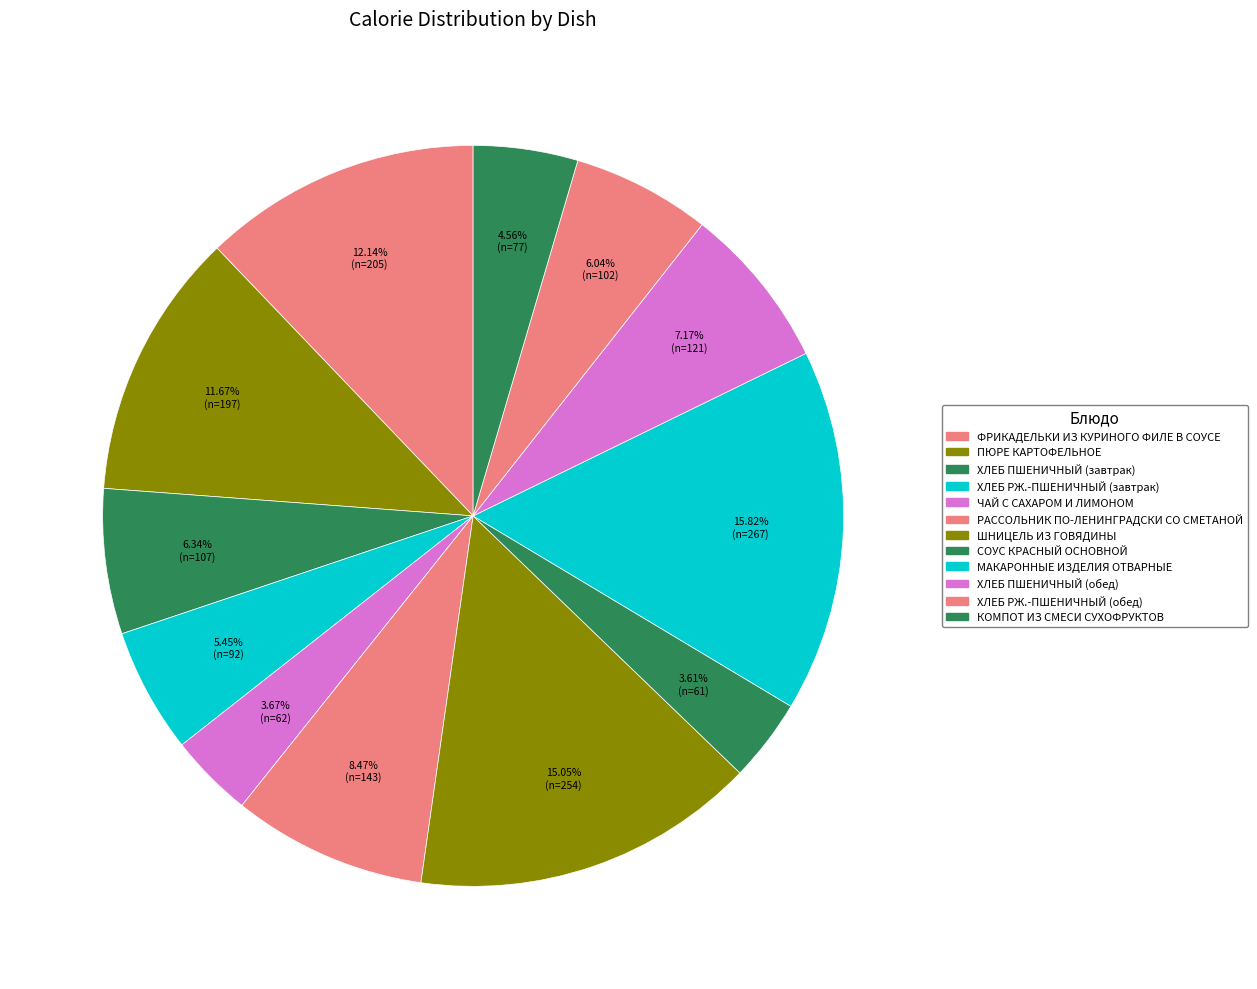

To the nearest percent, what portion does МАКАРОННЫЕ ИЗДЕЛИЯ ОТВАРНЫЕ represent?

16%